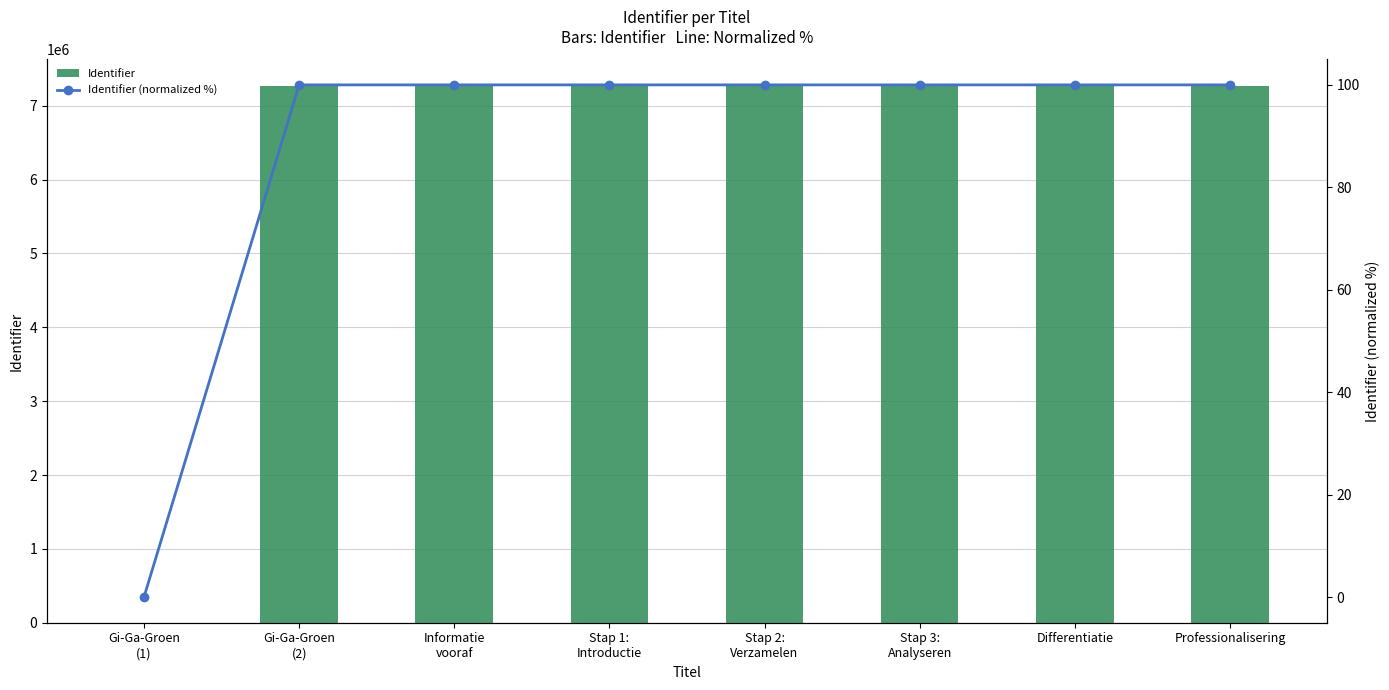

What is the total value across all series at Stap 1:
Introductie?

7265458.0